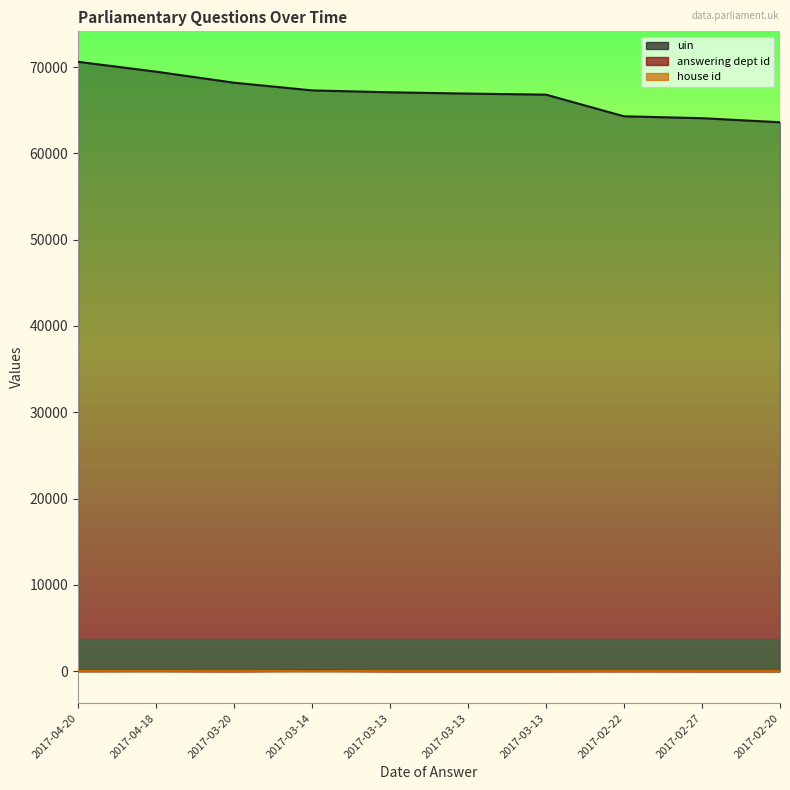

In answering dept id, how many points are higher than both neighbors (excluding endpoints)?

3